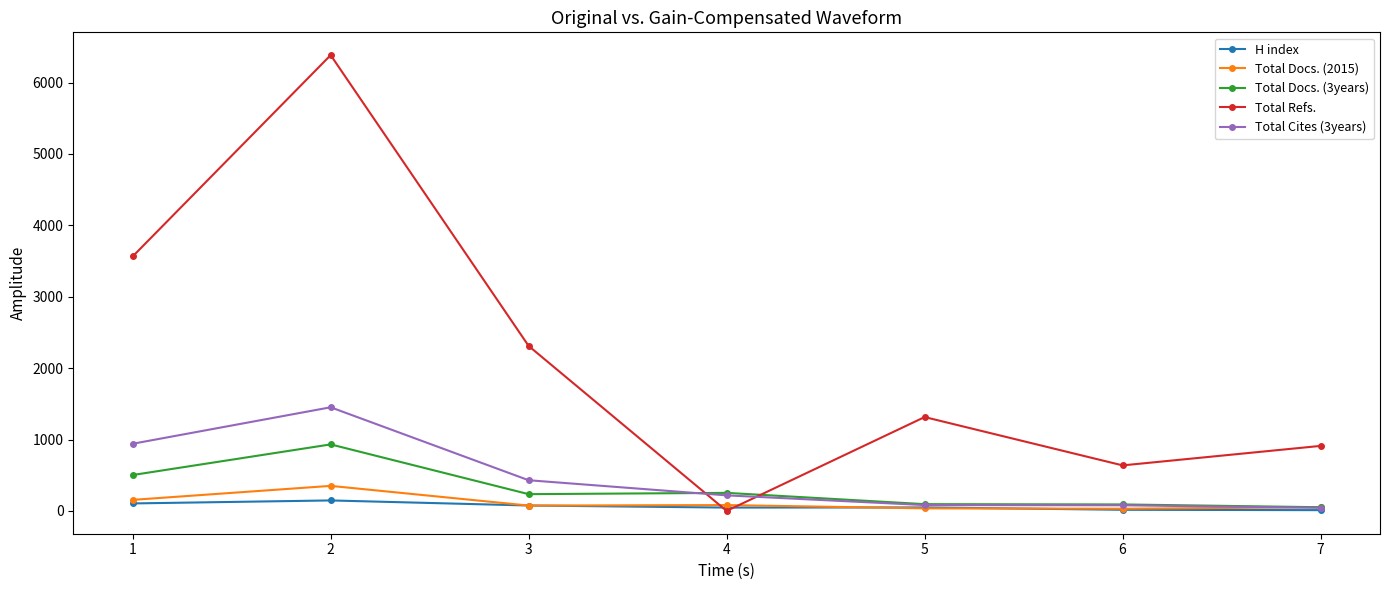

In Total Refs., how many points are higher than both neighbors (excluding endpoints)?

2